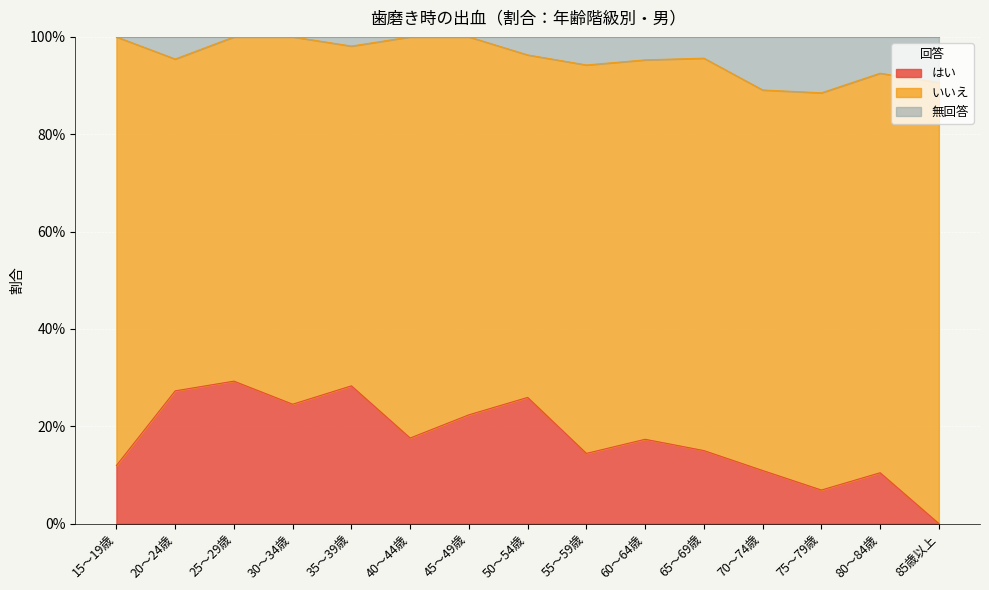

True or false: 無回答 has a value of 0.2 at 15～19歳.

False